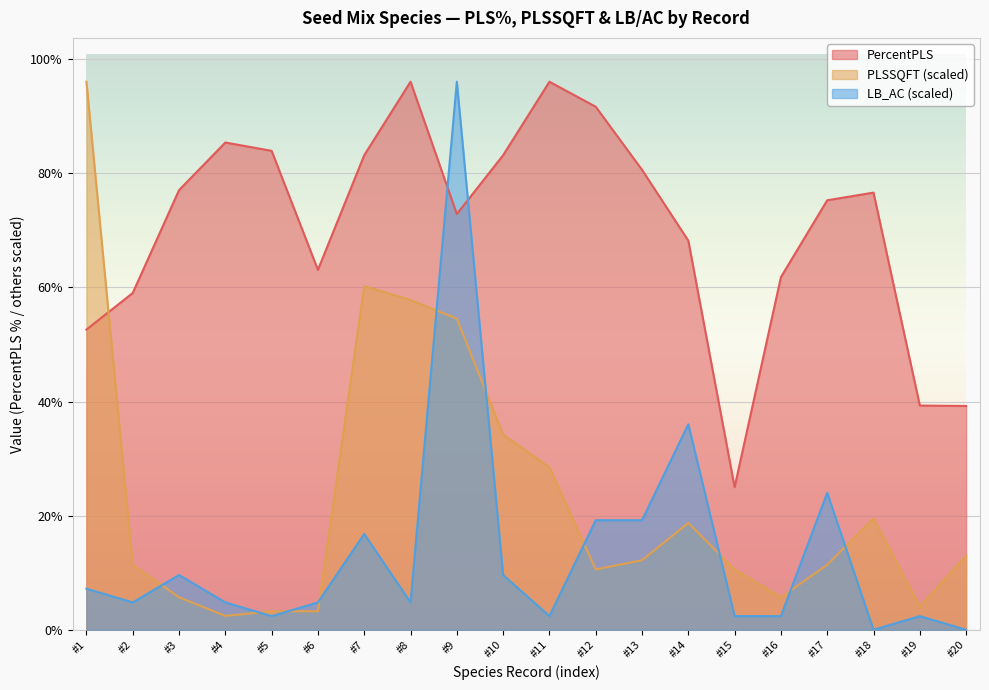

Between #7 and #11, which series saw the biggest shift?

PLSSQFT (scaled)